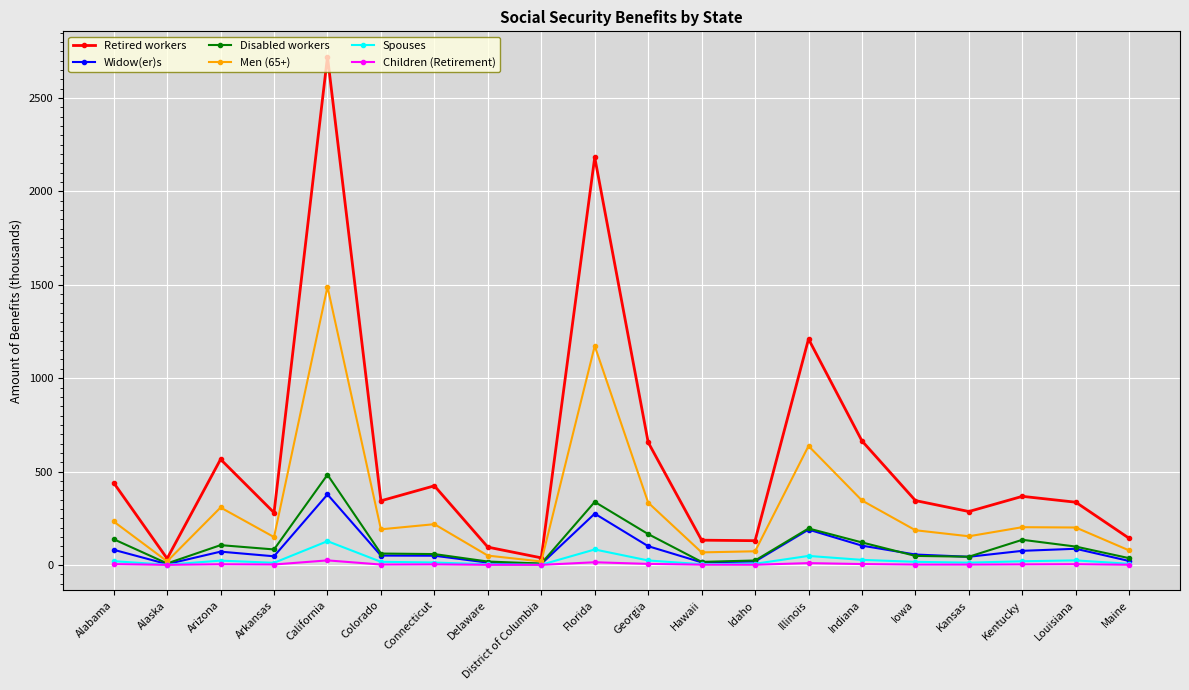

What is the difference between the maximum and minimum values in the Retired workers series?

2686.8